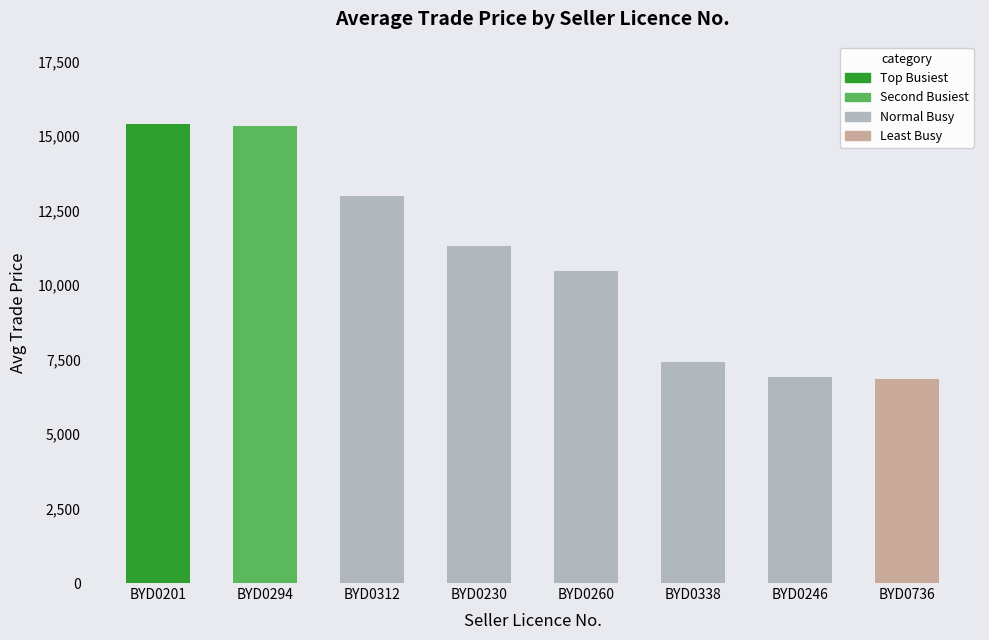

What is the change in value from BYD0312 to BYD0338?

-5557